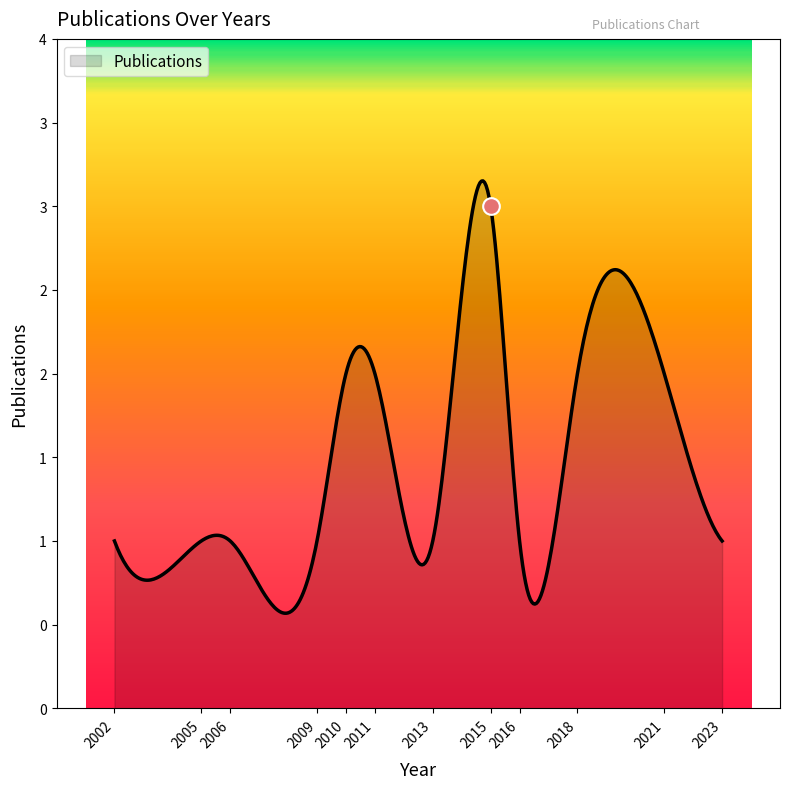

Is this an area chart (filled region under the line)?

Yes